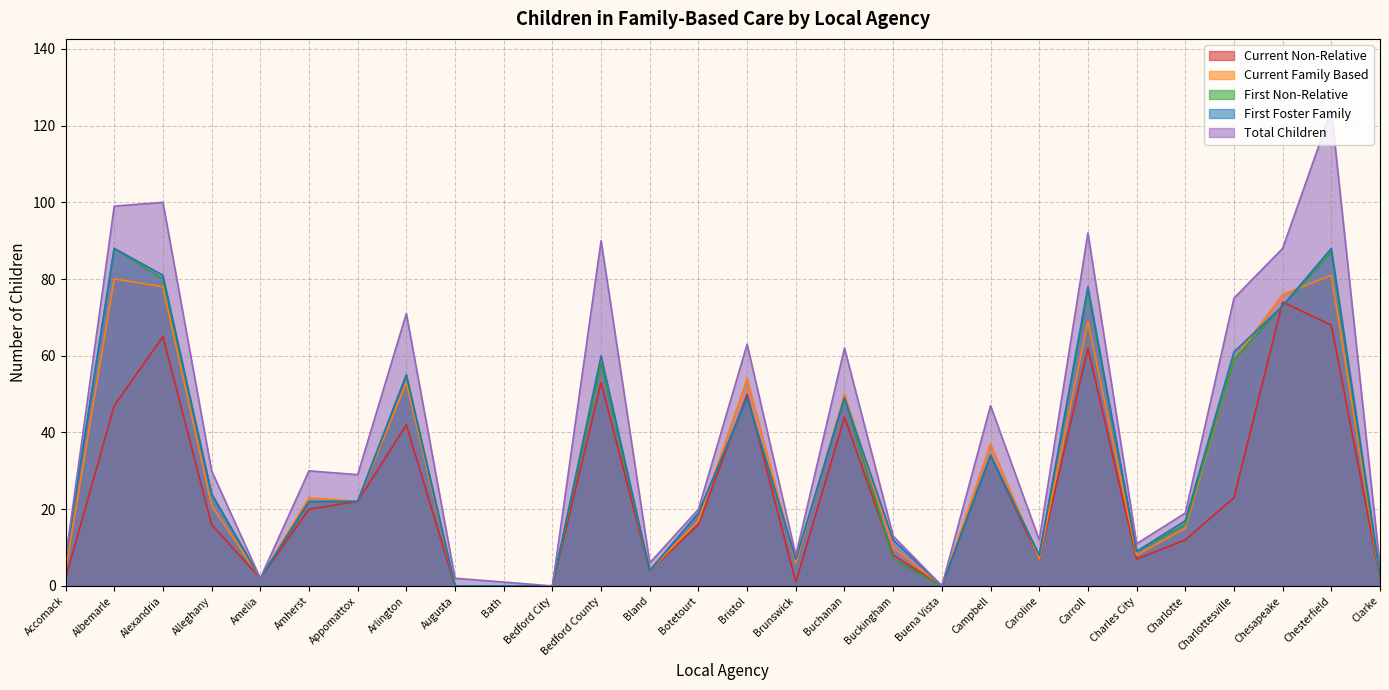

At which category is the sum across all series the highest?

Chesterfield